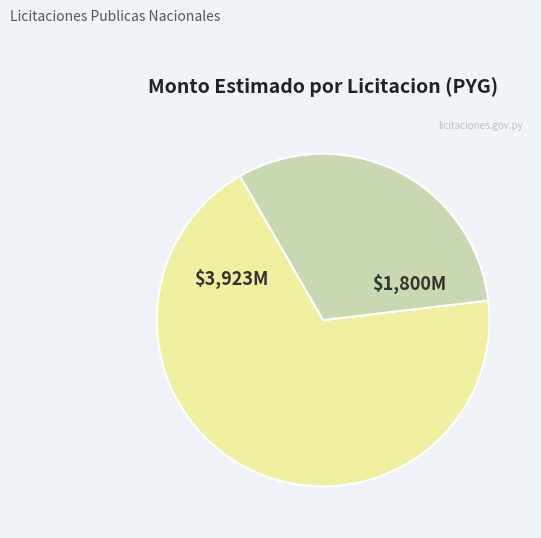

True or false: $3,923M accounts for 82% of the total.

False